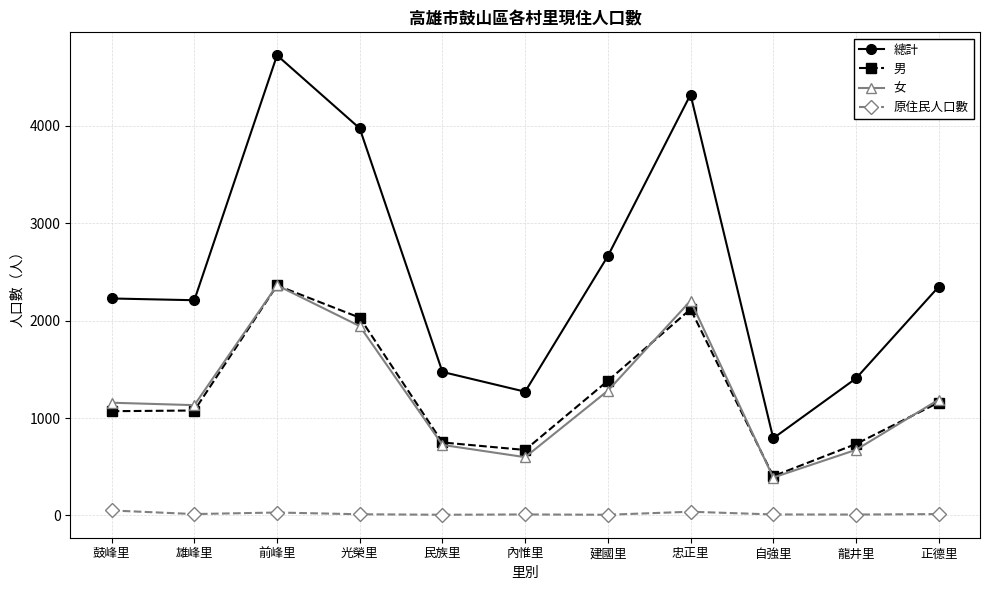

In 總計, how many points are higher than both neighbors (excluding endpoints)?

2